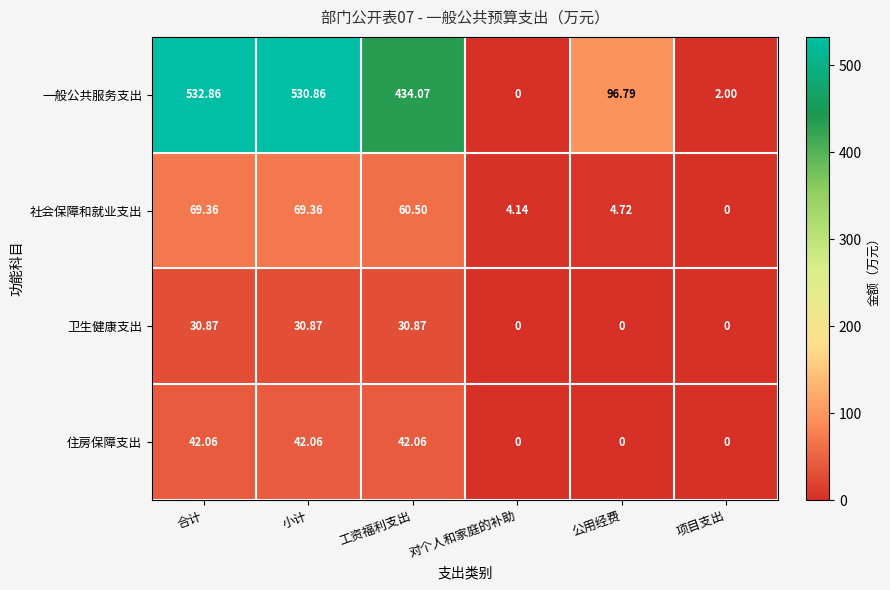

Which category has the lowest value in the 社会保障和就业支出 series?

项目支出